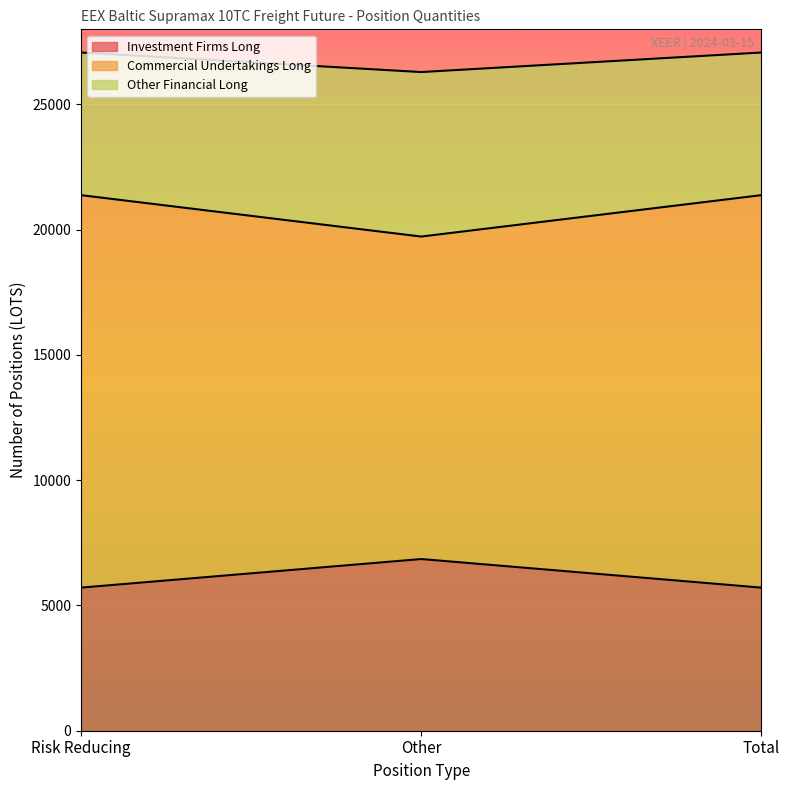

What is the maximum value shown in the chart?

27074.4